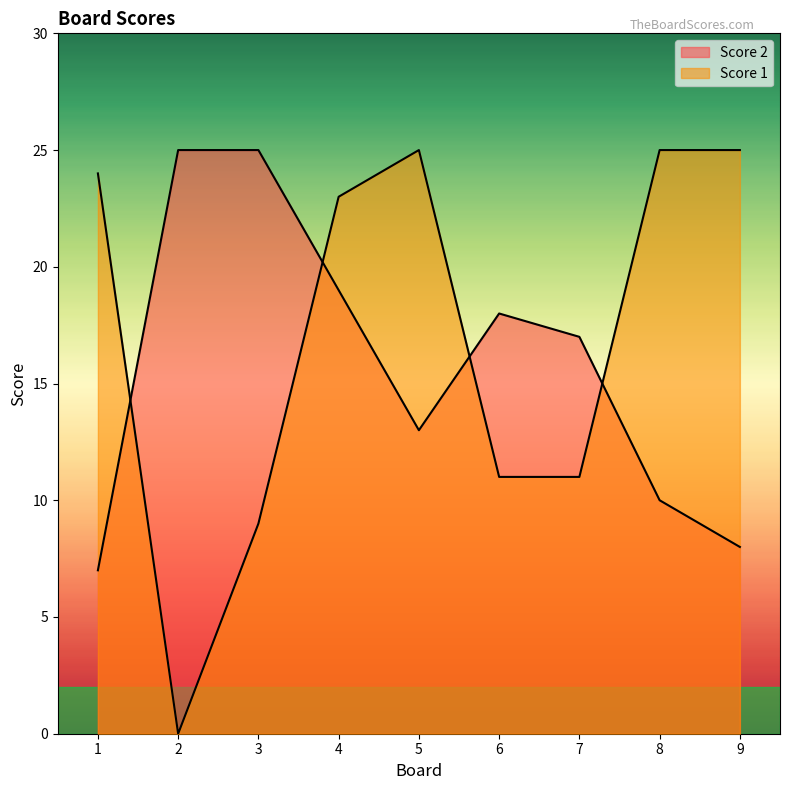

How many values in the Score 1 series are below 23?

4